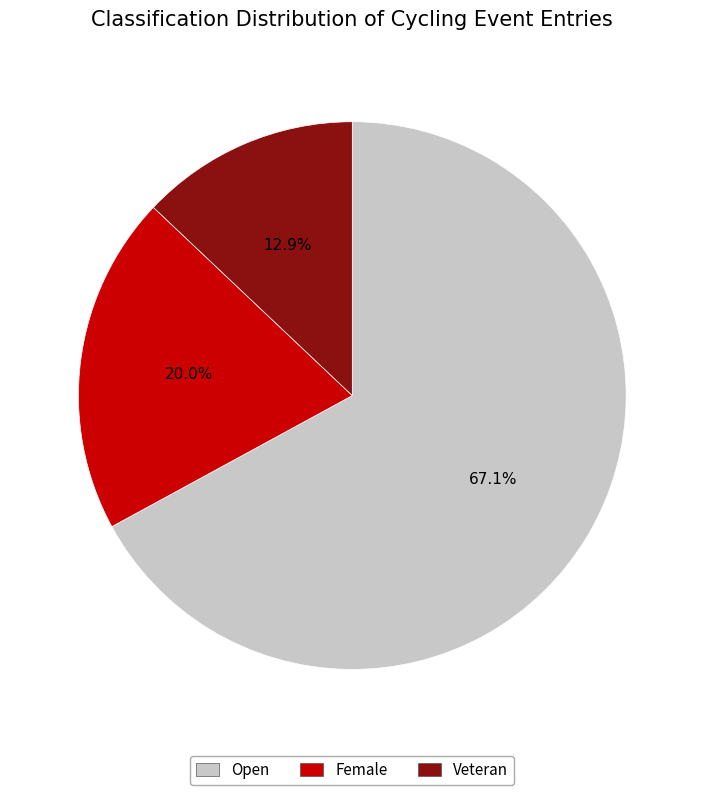

Which slice represents more than half of the pie?

Open